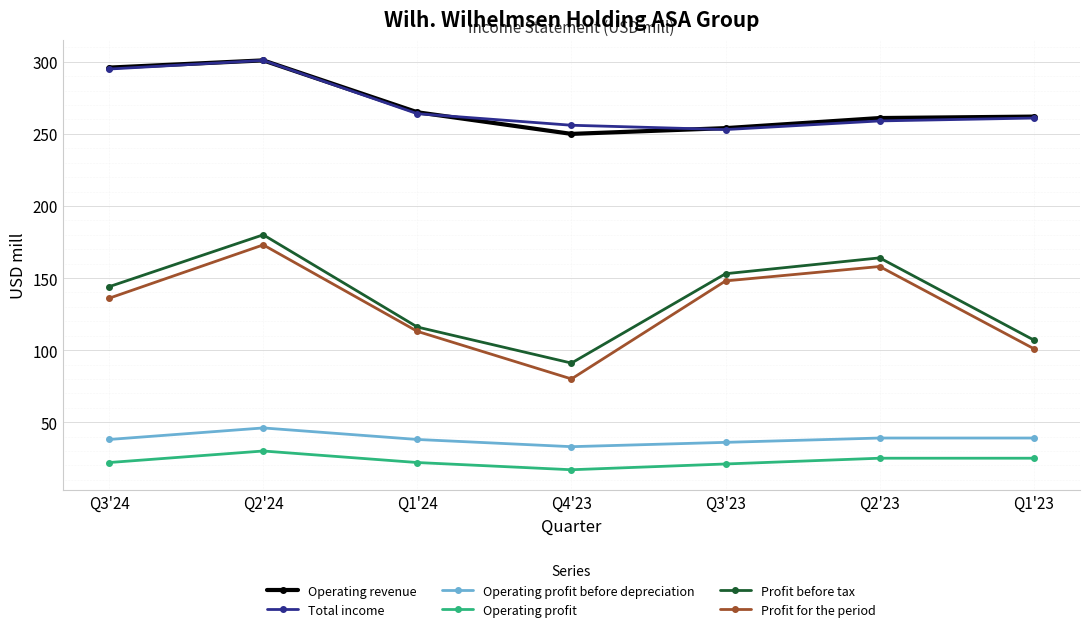

True or false: Operating profit before depreciation and Total income intersect in this chart.

False